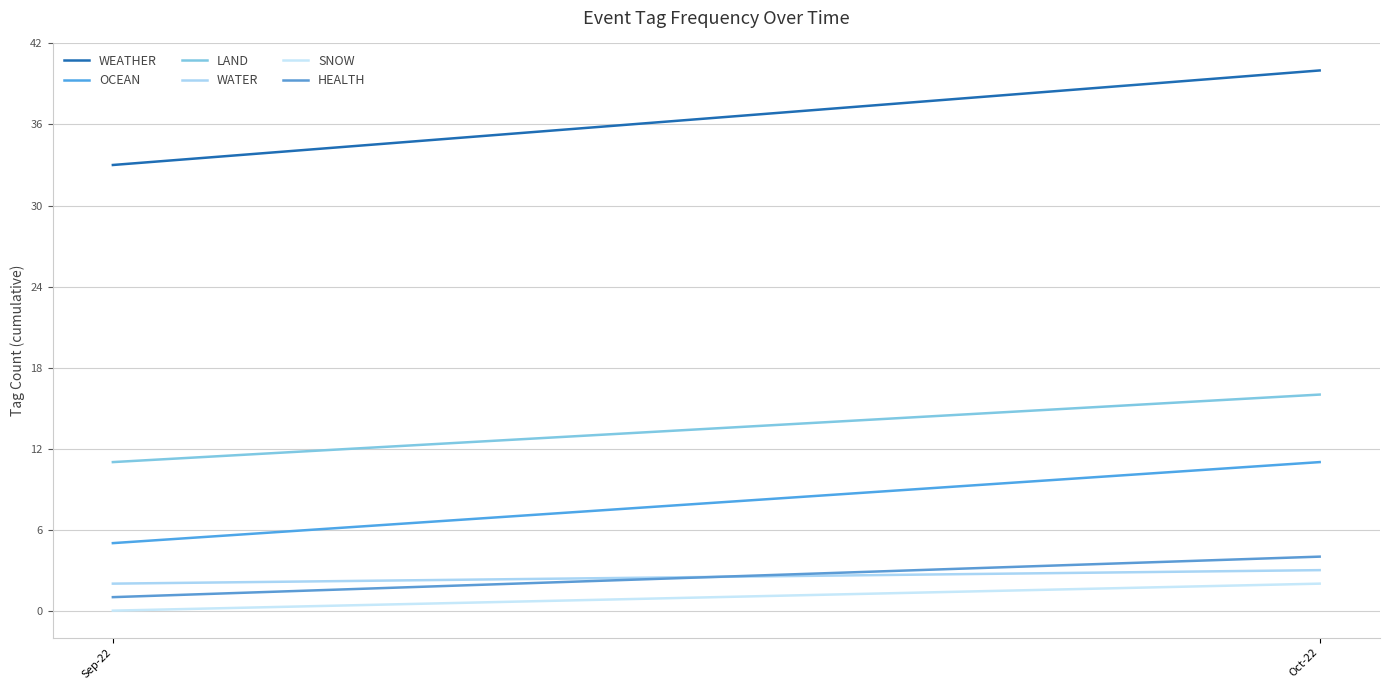

What is the difference between the maximum and minimum values in the OCEAN series?

6